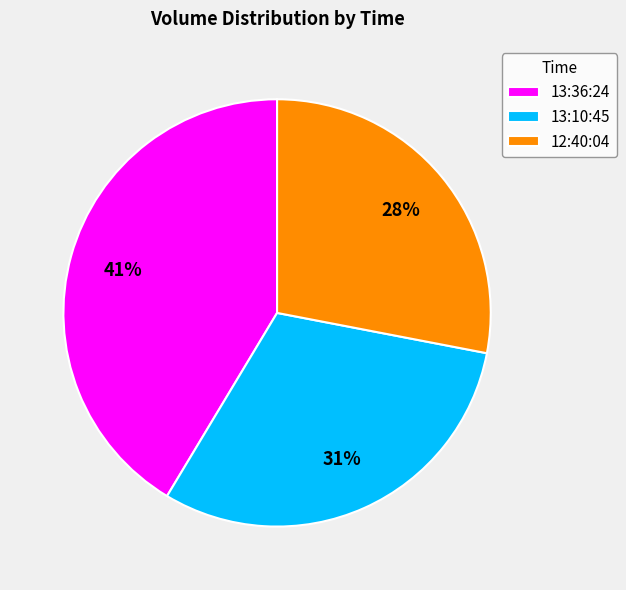

How many segments does this pie chart have?

3